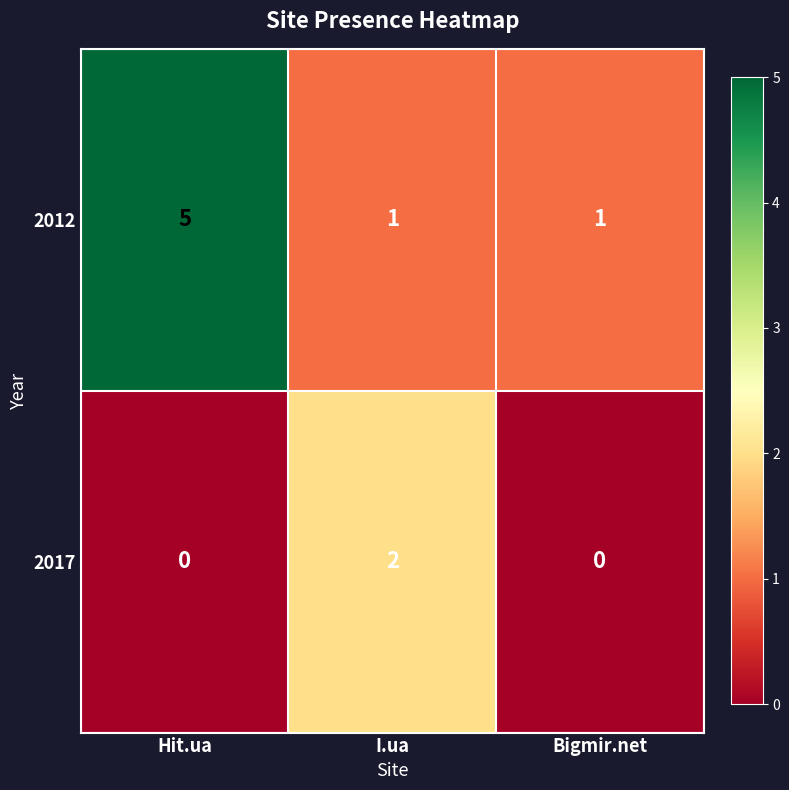

True or false: 2017 has a value of 1 at I.ua.

False